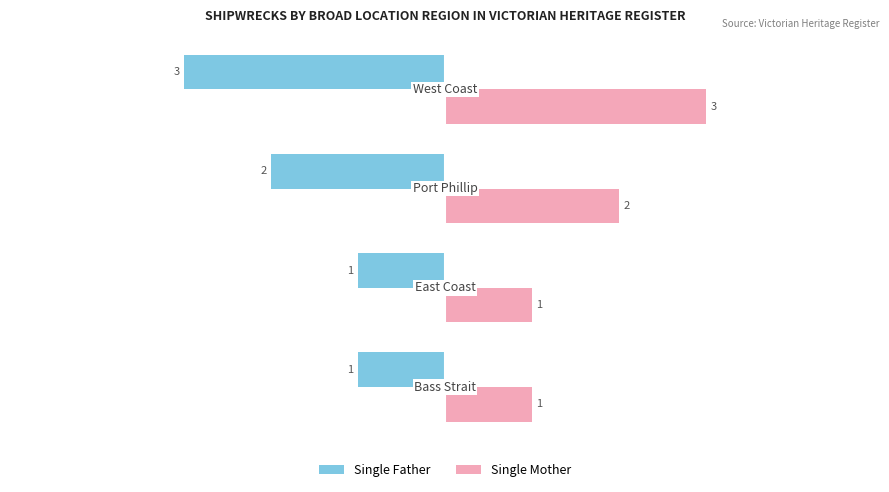

What is the sum of all Single Father values?

-7